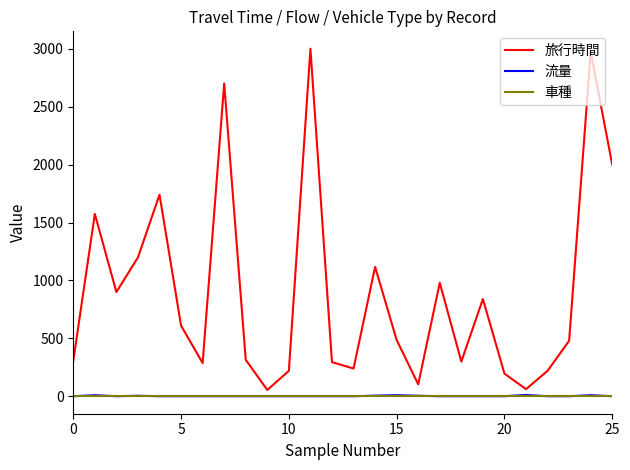

Which series has the widest spread of values?

旅行時間